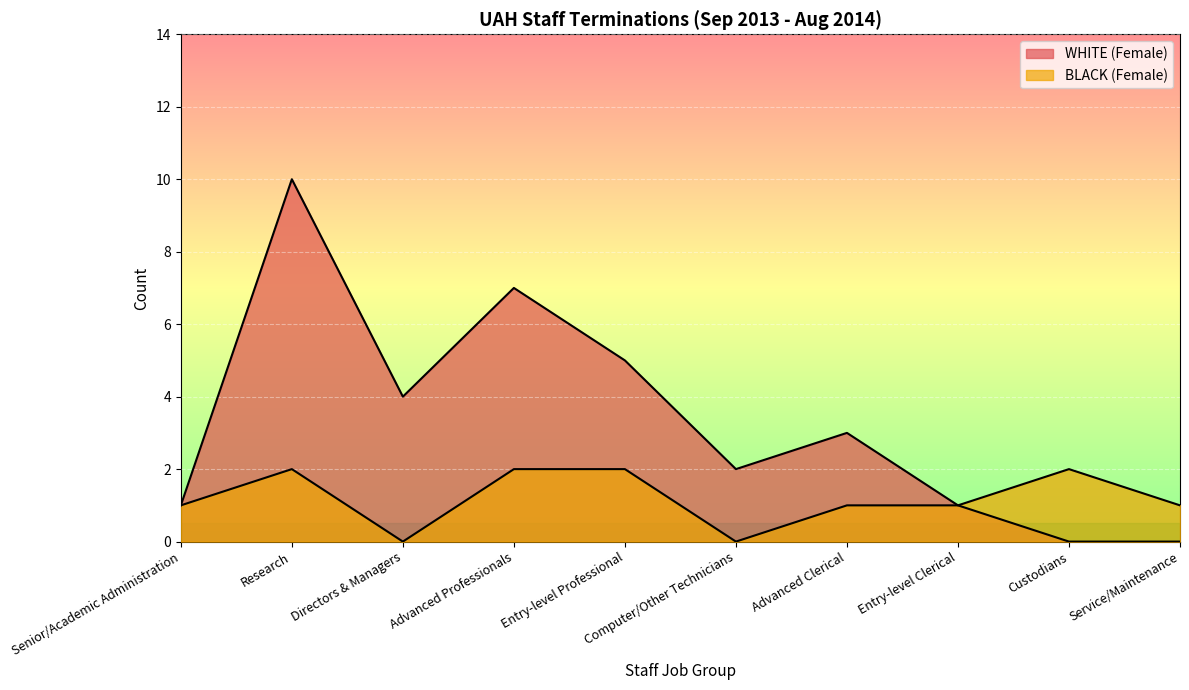

At how many categories does at least one series exceed 8?

1